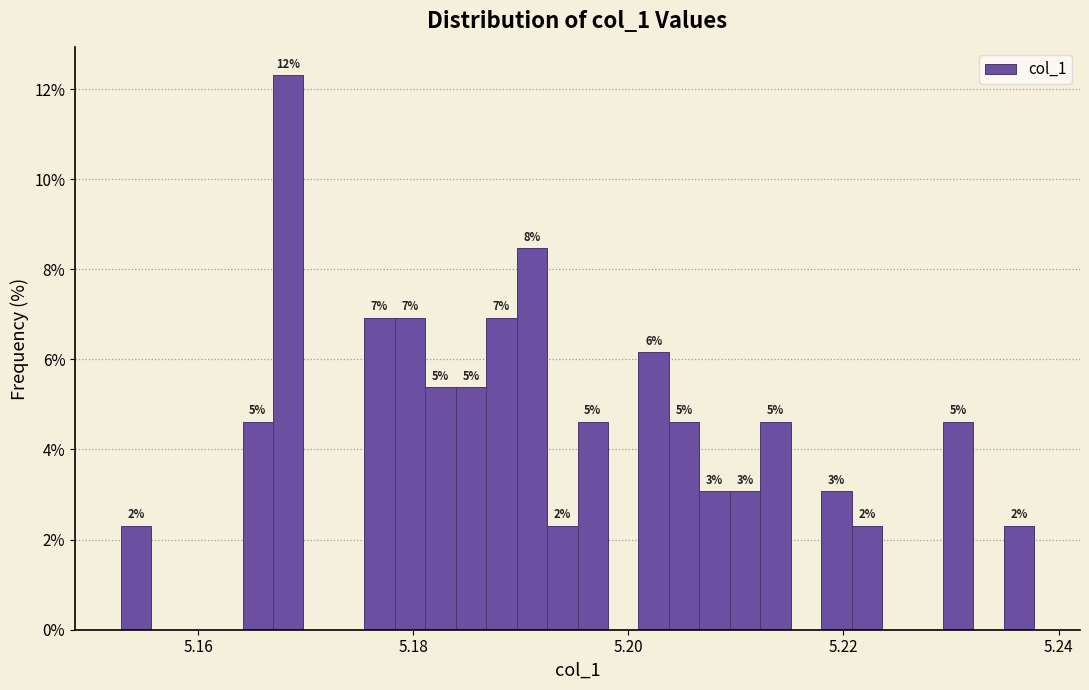

Around what value on the x-axis is the tallest bar? Give the approximate position of its centre, as read against the axis.

5.168